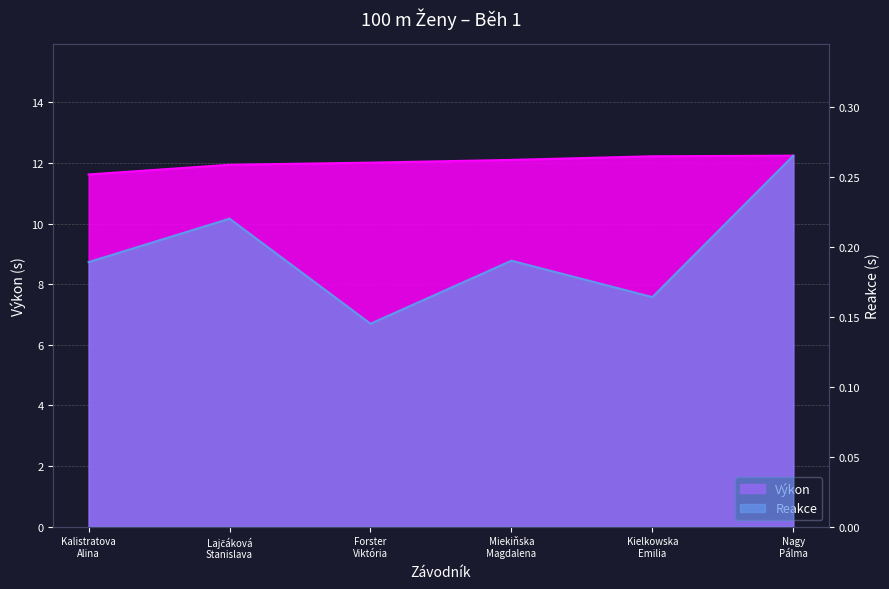

Reading left to right, extract all data points from this chart.

Výkon: Kalistratova
Alina=11.6	Lajčáková
Stanislava=11.9	Forster
Viktória=12.0	Miekiňska
Magdalena=12.1	Kielkowska
Emilia=12.2	Nagy
Pálma=12.2
Reakce: Kalistratova
Alina=0.2	Lajčáková
Stanislava=0.2	Forster
Viktória=0.1	Miekiňska
Magdalena=0.2	Kielkowska
Emilia=0.2	Nagy
Pálma=0.3